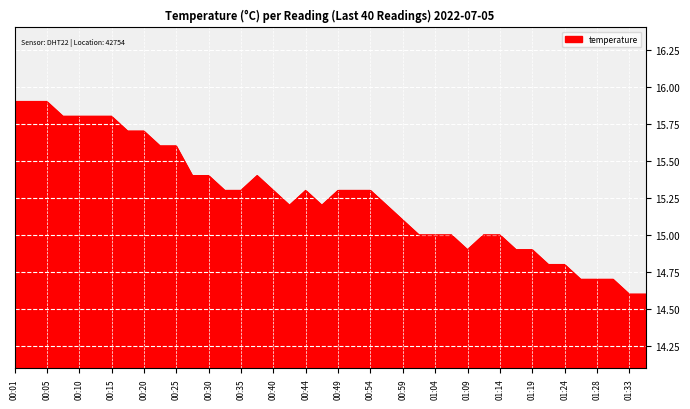

What is the smallest value displayed?

14.6